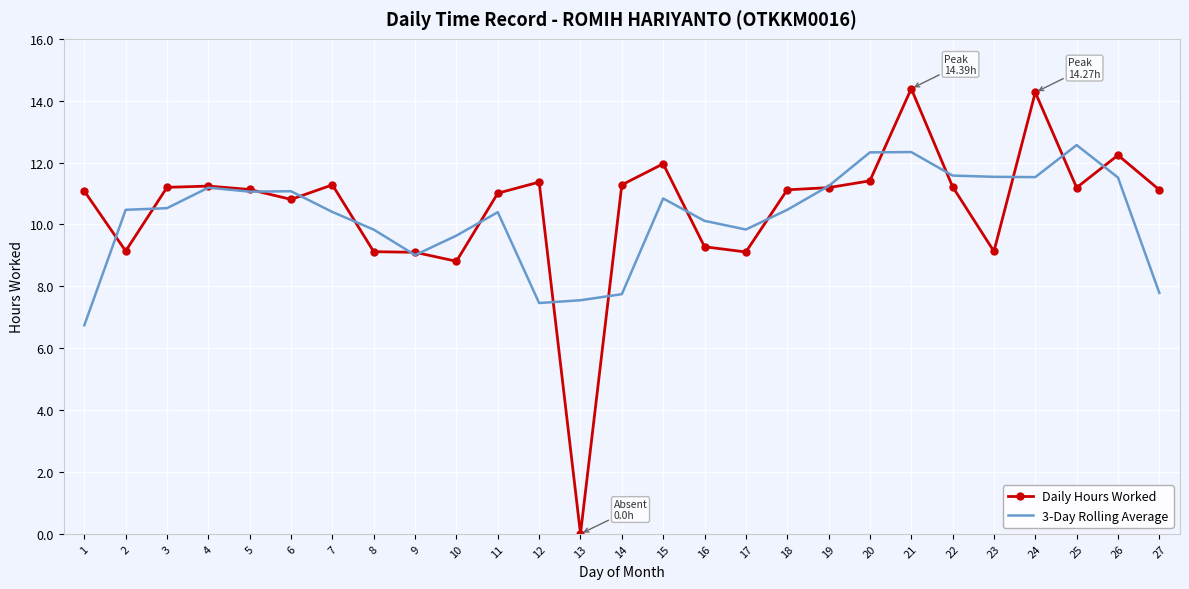

Which label corresponds to the smallest value in the chart?

13